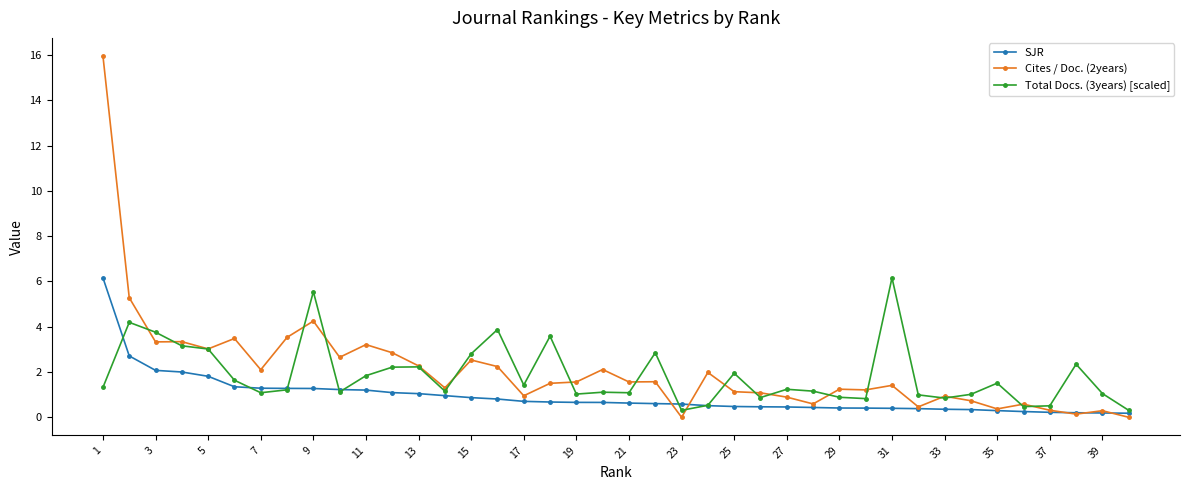

At how many categories does at least one series exceed 5?

4